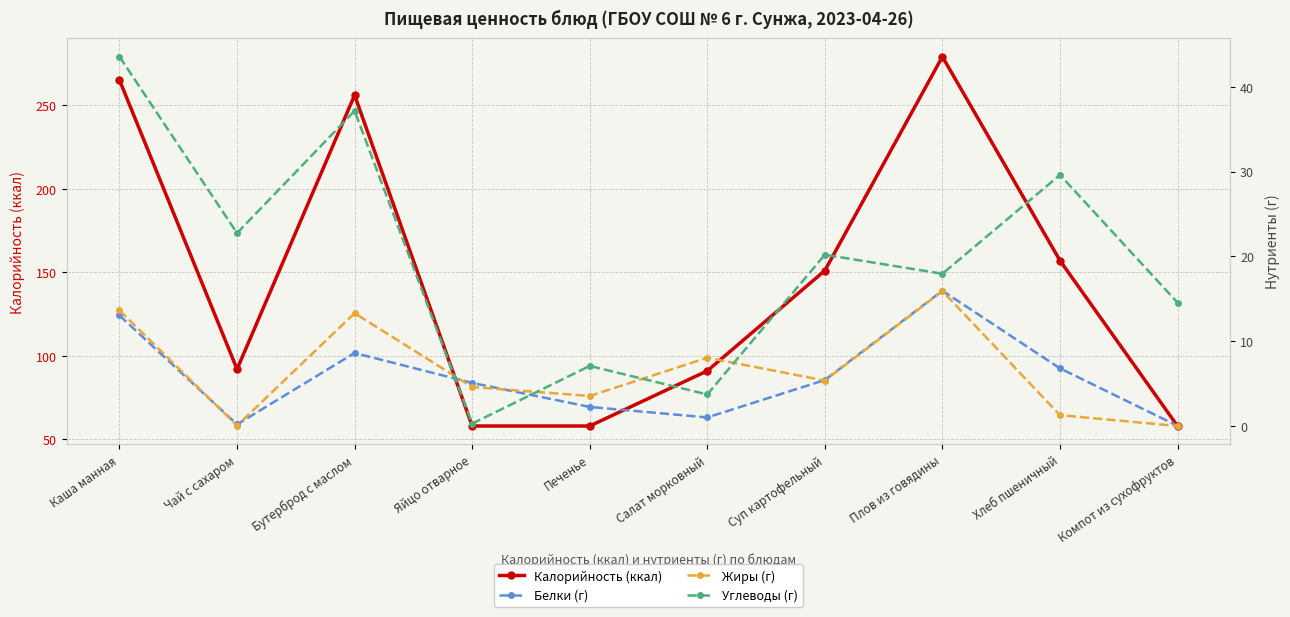

What is the label of the 4th point from the left?

Яйцо отварное